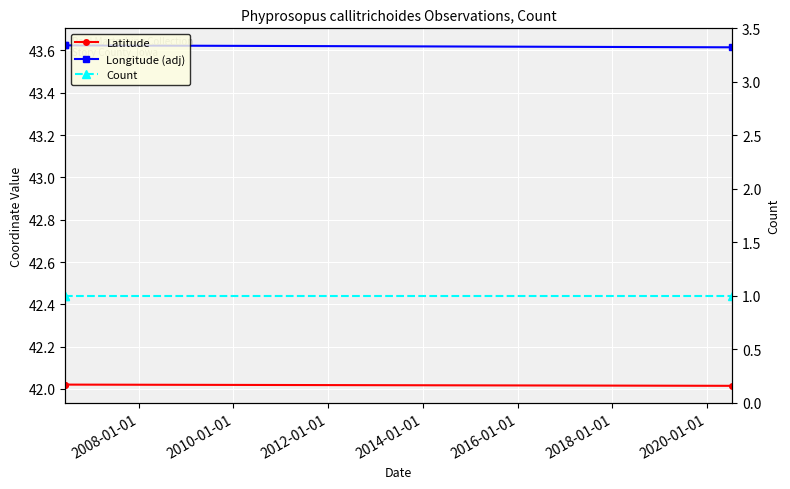

Which series has the largest range (max minus min)?

Longitude (adj)